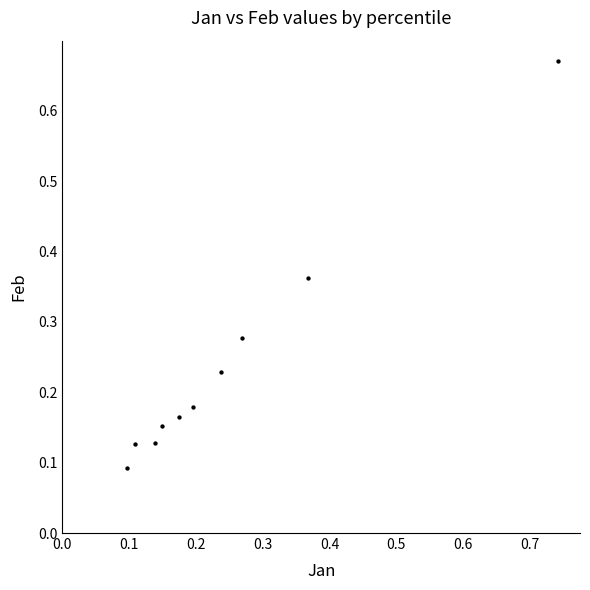

What is the range of Y values (max minus min)?

0.6